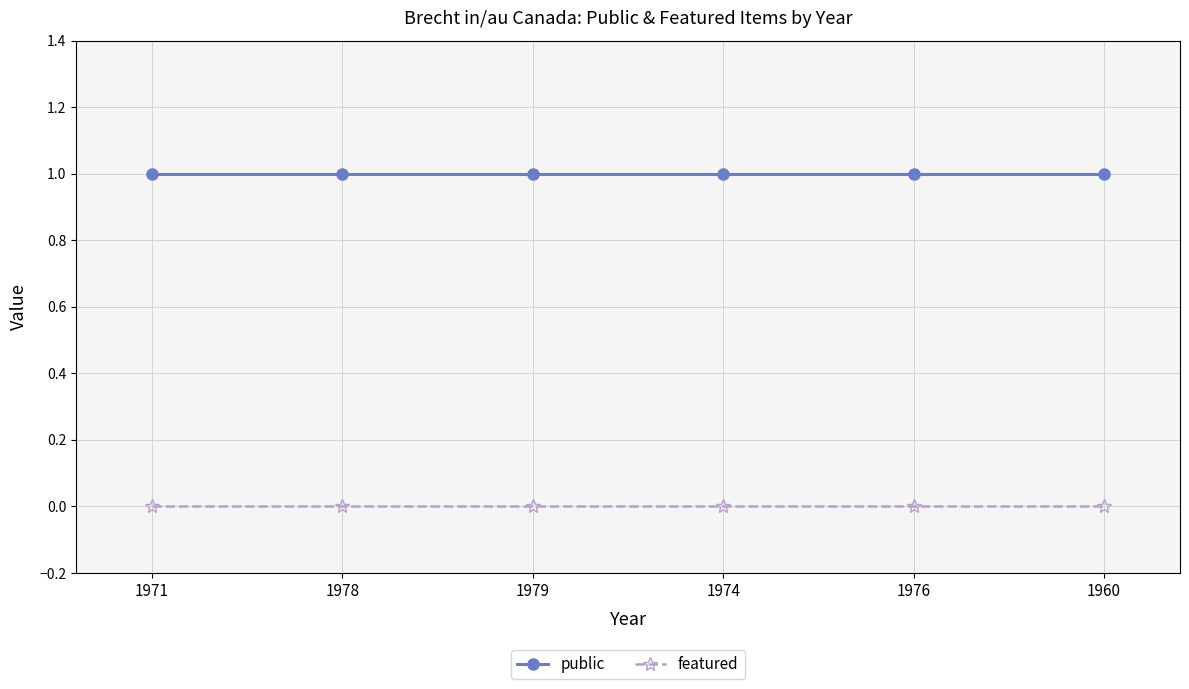

What is the sum of all public values?

6